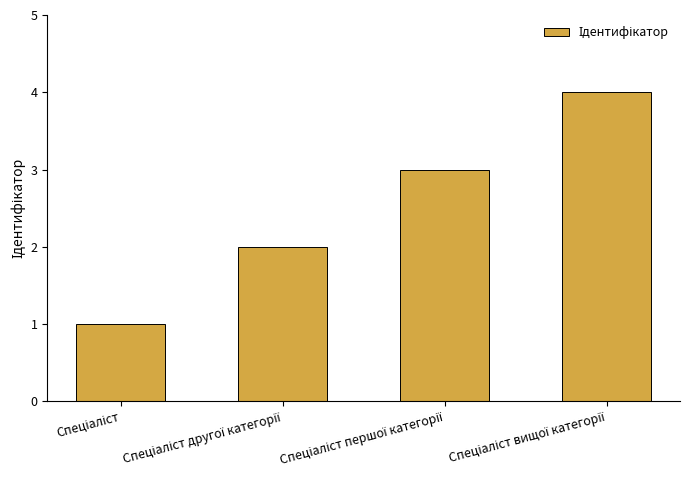

What is the sum of all values?

10